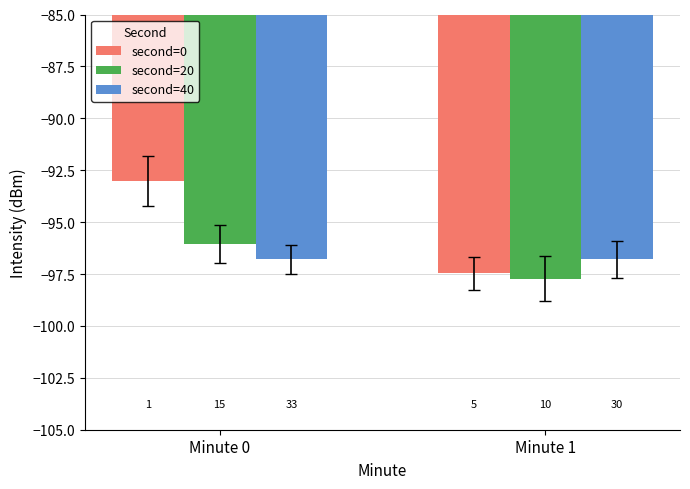

What are all the series names shown in the legend?

second=0, second=20, second=40